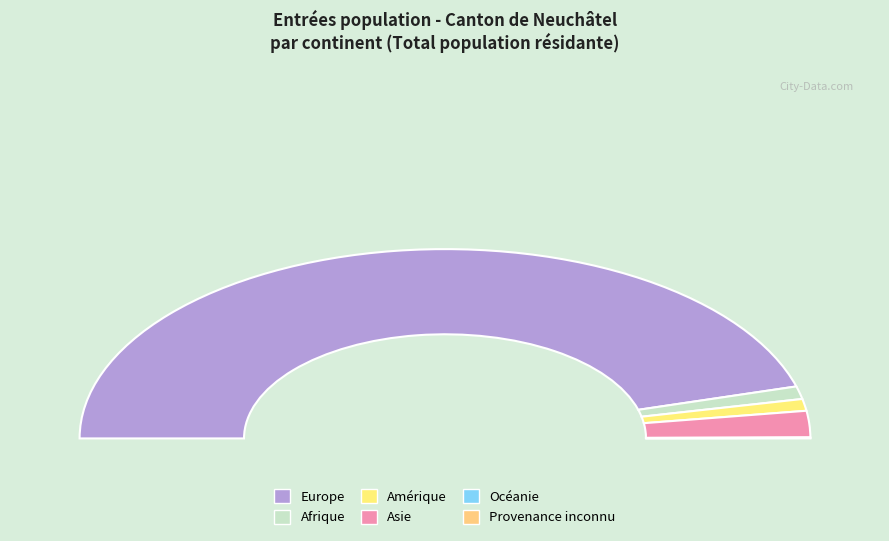

True or false: Océanie accounts for 1% of the total.

False